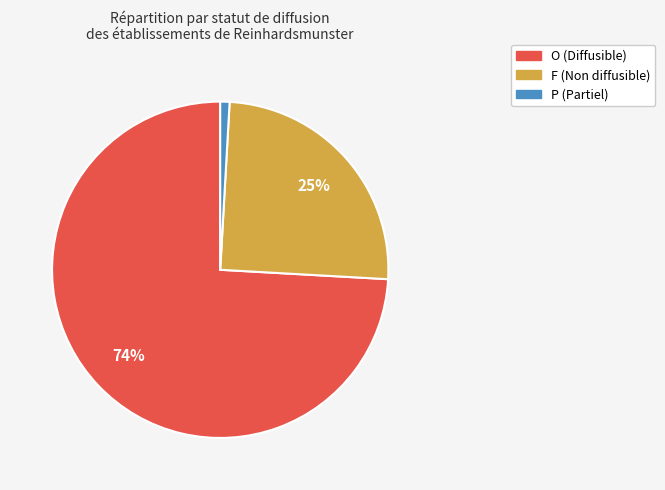

Which slice is the largest?

O